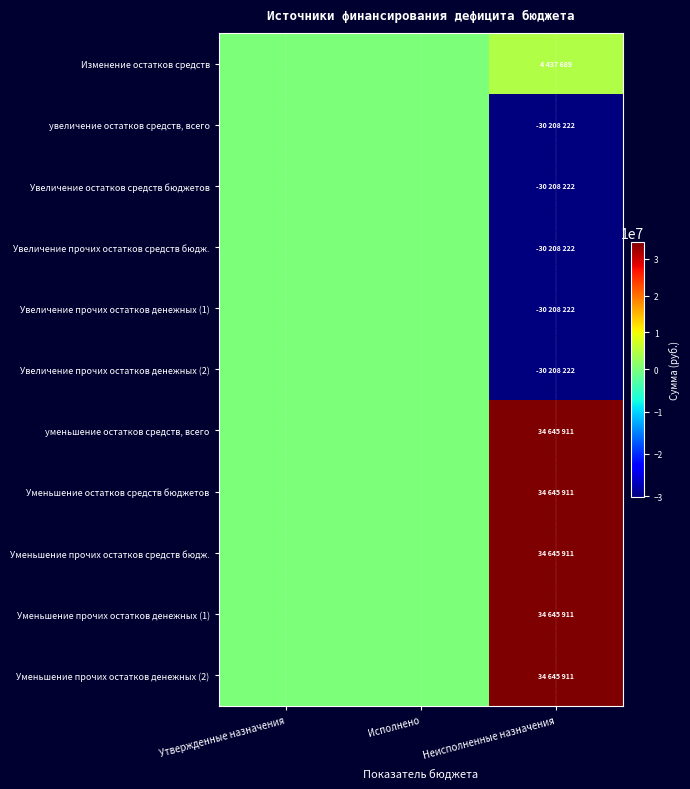

Which has a higher value, Неисполненные назначения or Исполнено?

Неисполненные назначения